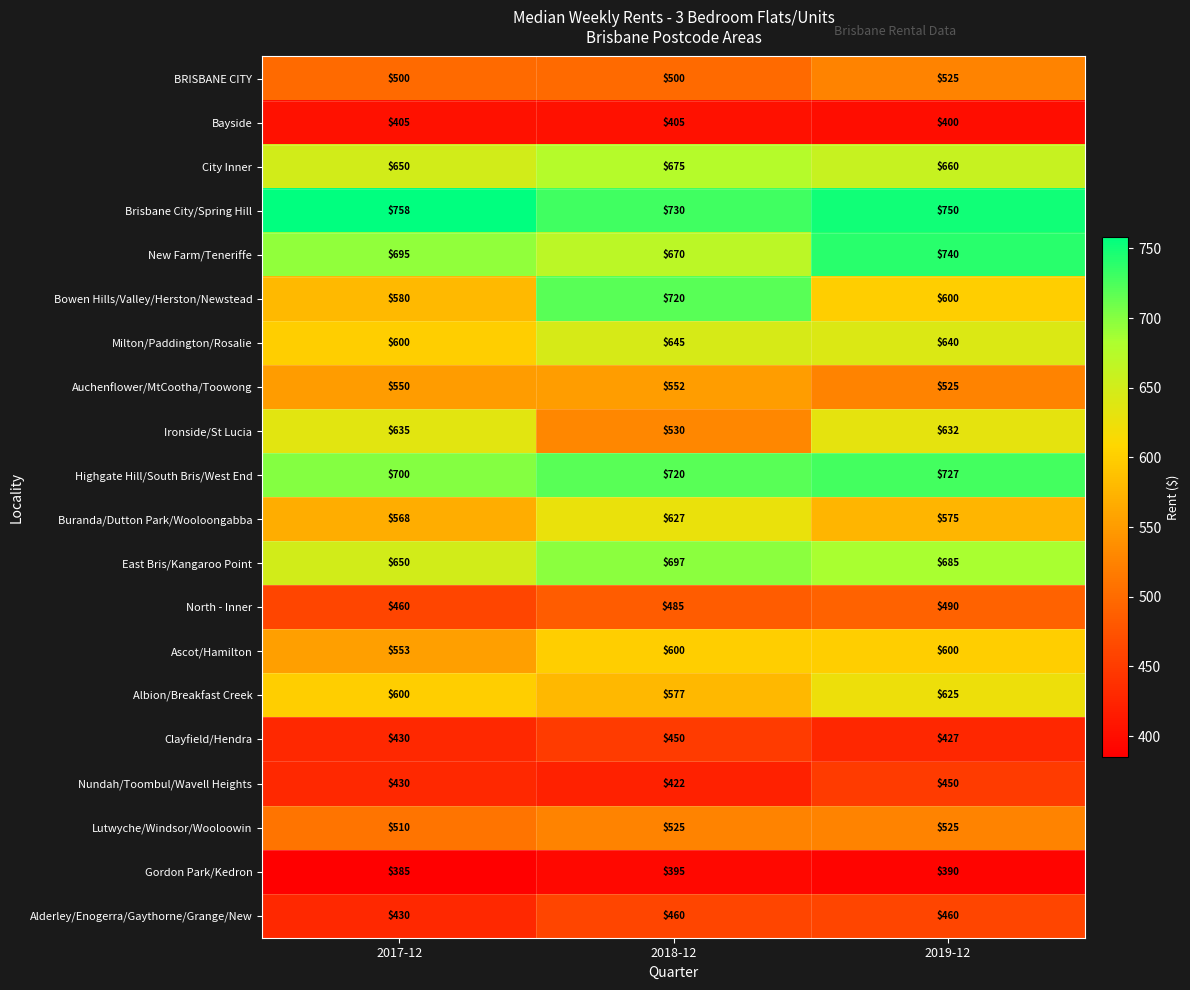

What is the total value across all series at 2018-12?

11385